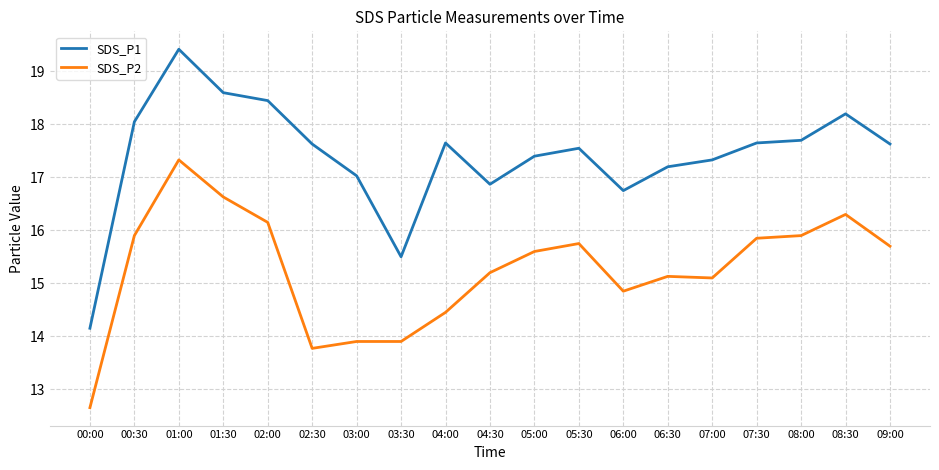

What is the difference between the maximum and minimum values in the SDS_P2 series?

4.7